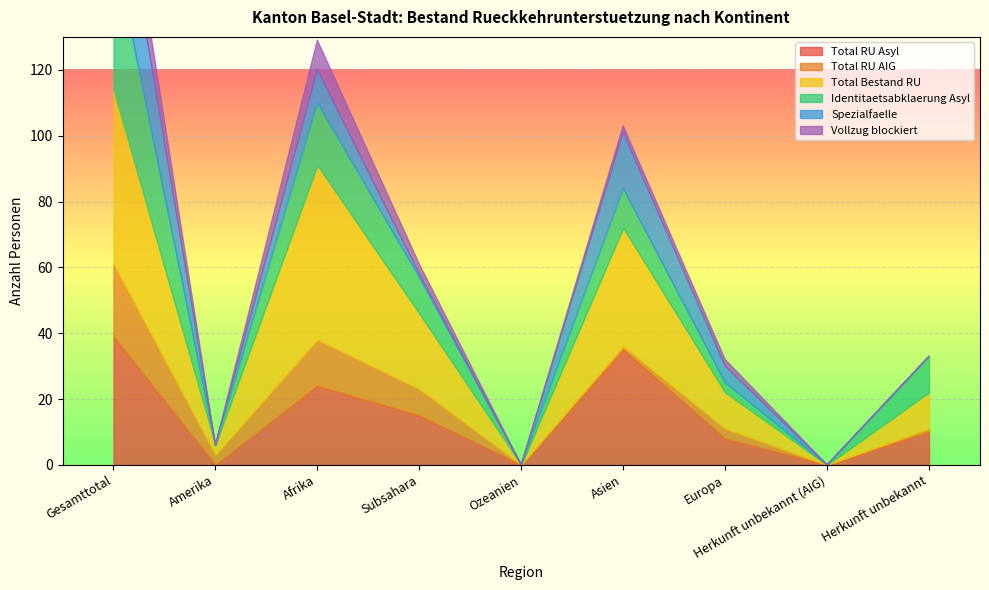

Rank the series by their maximum value, from highest to lowest.

Total Bestand RU, Identitaetsabklaerung Asyl, Total RU Asyl, Spezialfaelle, Total RU AIG, Vollzug blockiert